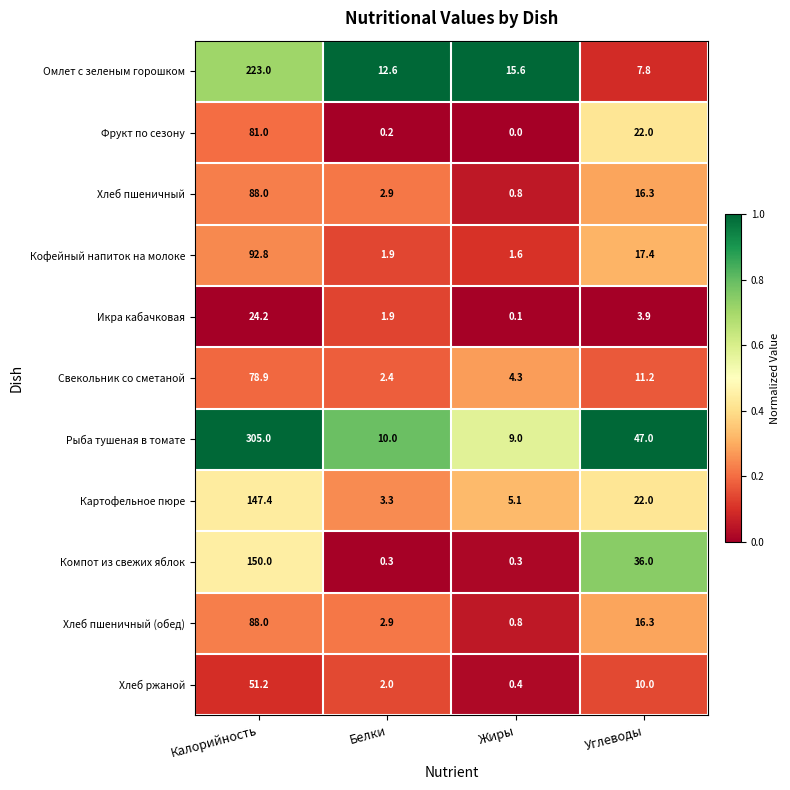

How many categories are shown in the chart?

4